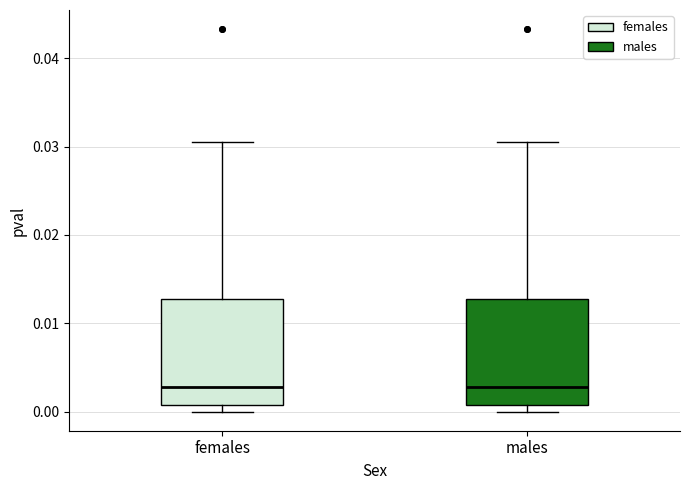

Where is the lower edge of the box for males on the y-axis? The values are not printed on the chart, so give them approximately, as read against the axis.

0.001